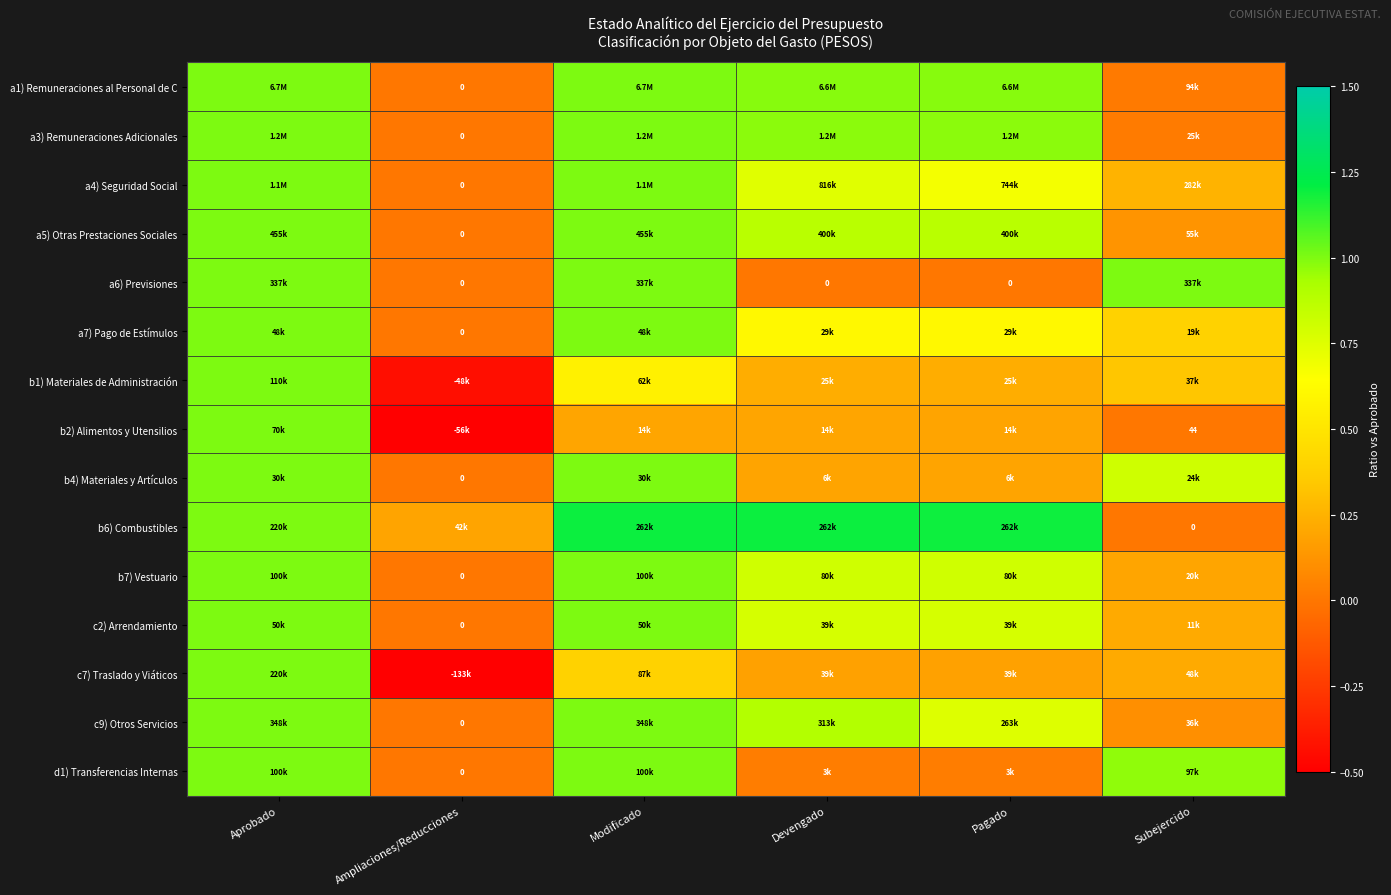

What is the difference between the b6) Combustibles values at Aprobado and Devengado?

0.2